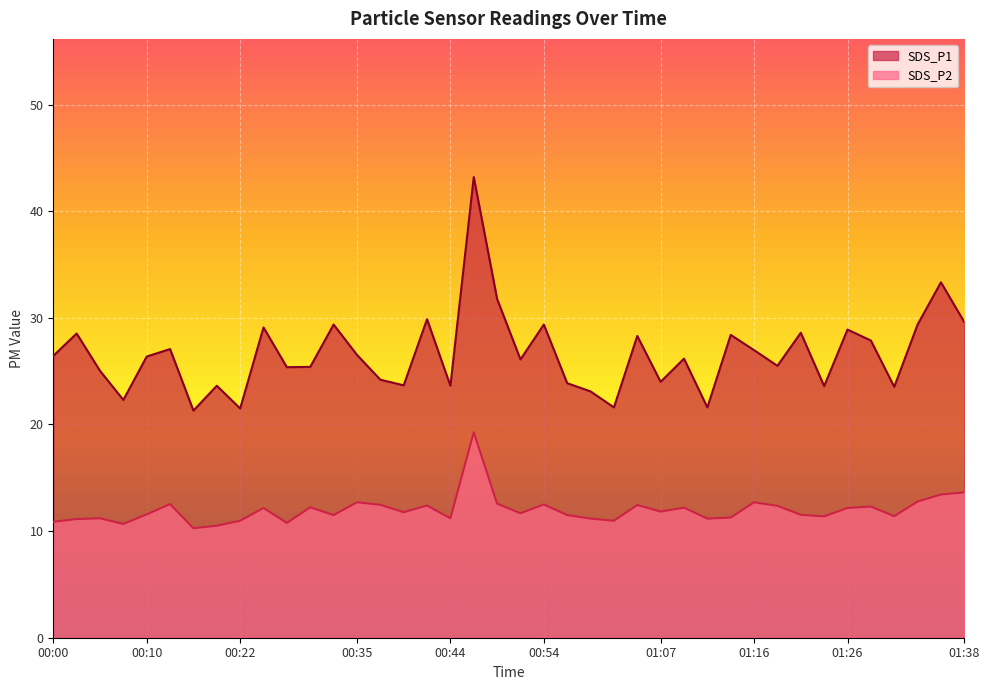

How many lines are shown in the chart?

2